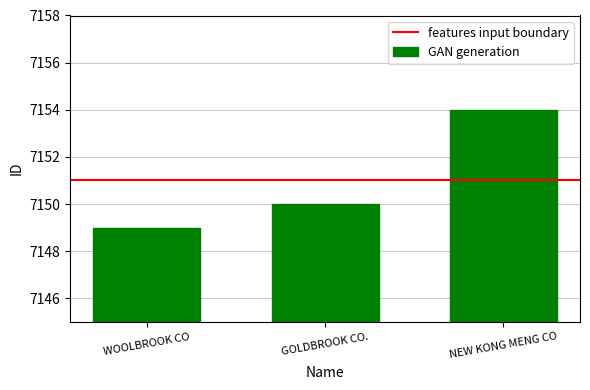

Are the bars grouped side by side (vs. stacked)?

No